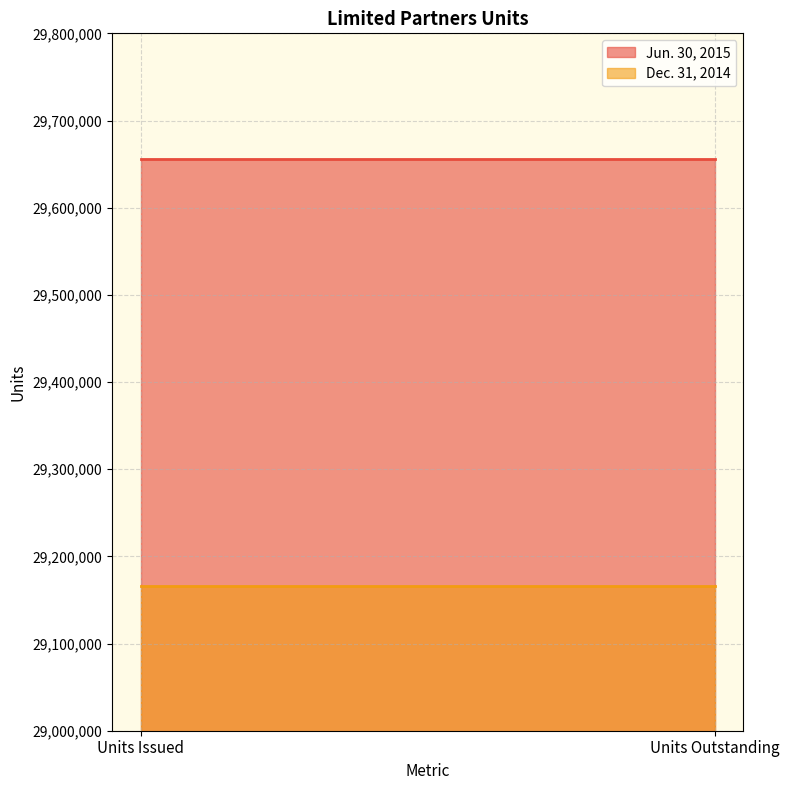

What is the sum of all Jun. 30, 2015 values?

59311608